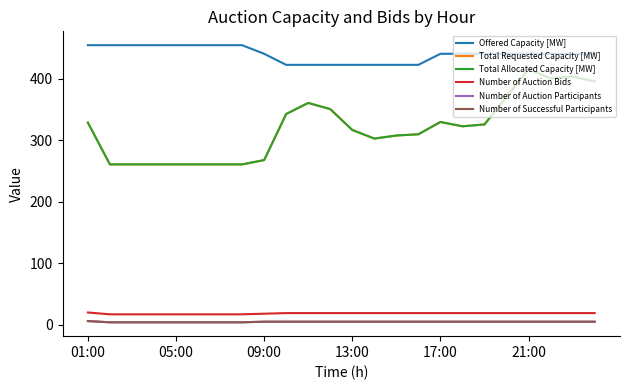

Does the chart display data point markers on the line(s)?

No